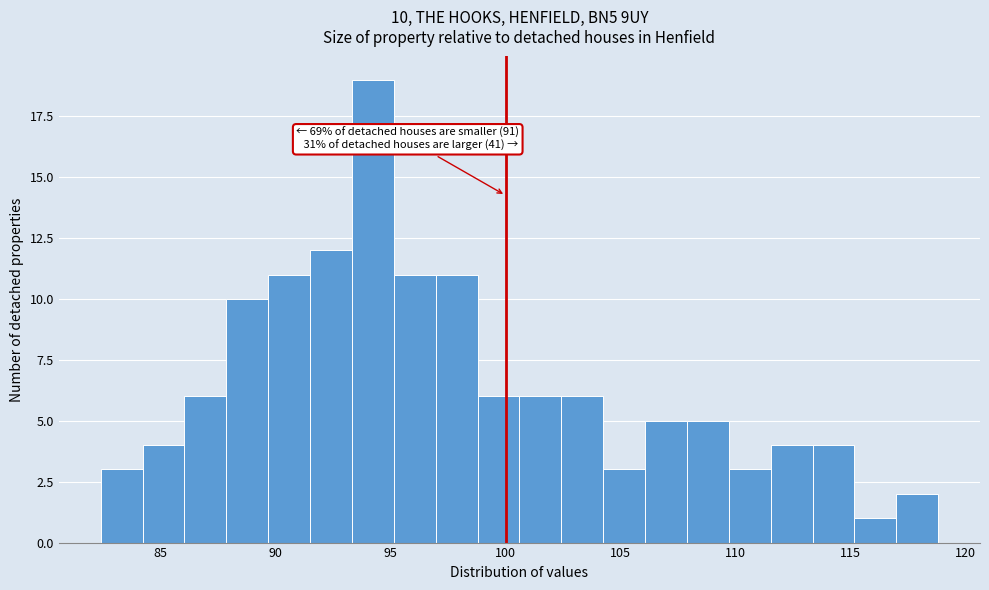

Read against the x-axis, roughly where is the centre of the tallest bar?

94.0